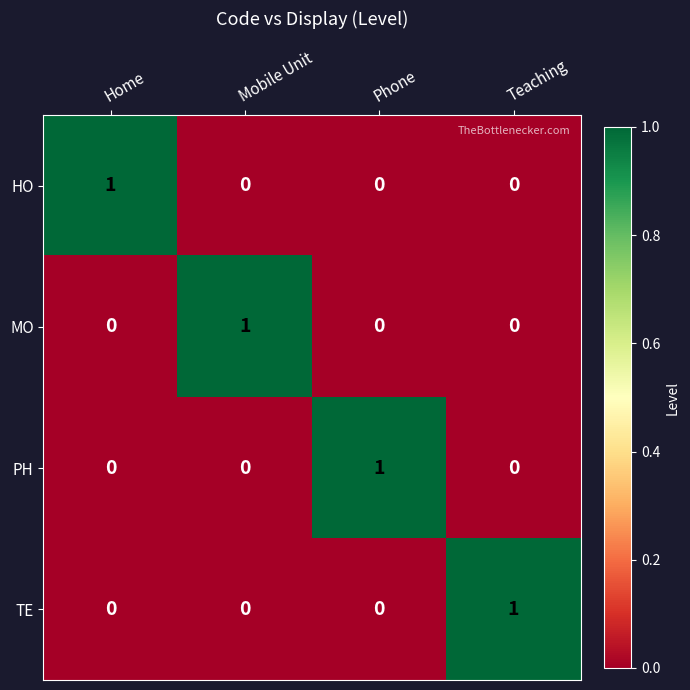

Is the value of PH at Teaching greater than the value of HO at Home?

No